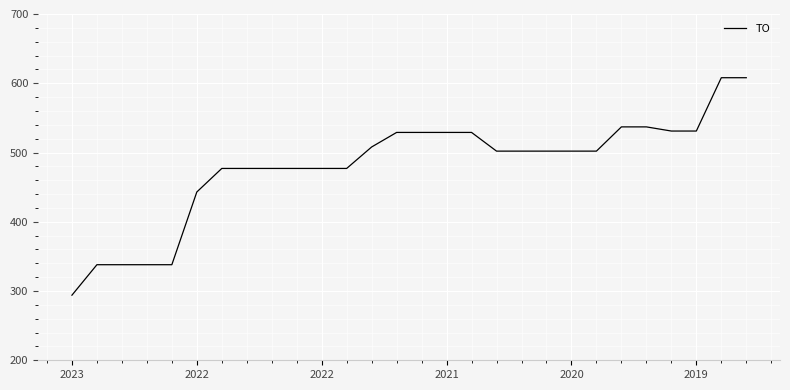

What is the smallest value displayed?

294